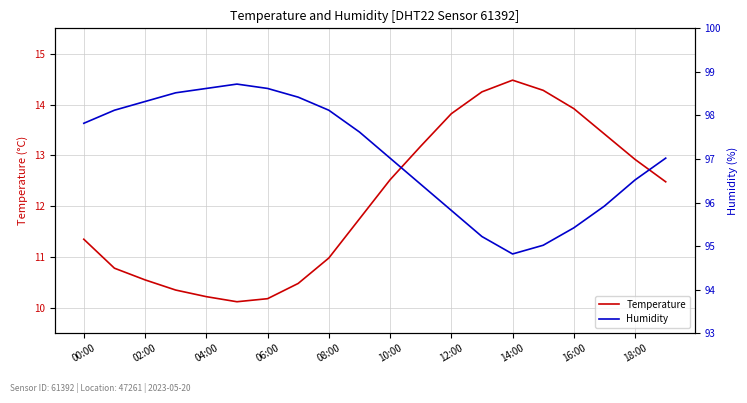

What is the lowest value of the Temperature series?

10.1